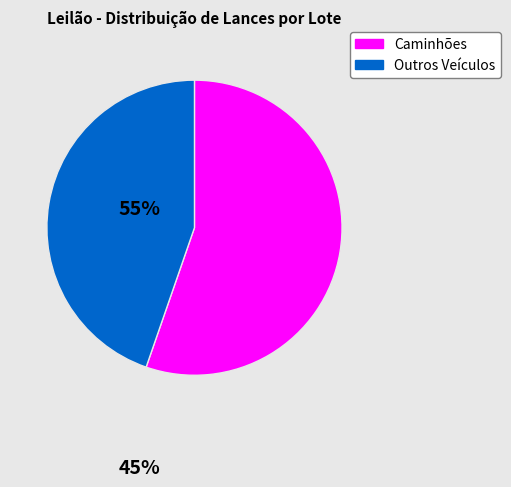

Is there any slice that represents more than half of the pie?

Yes